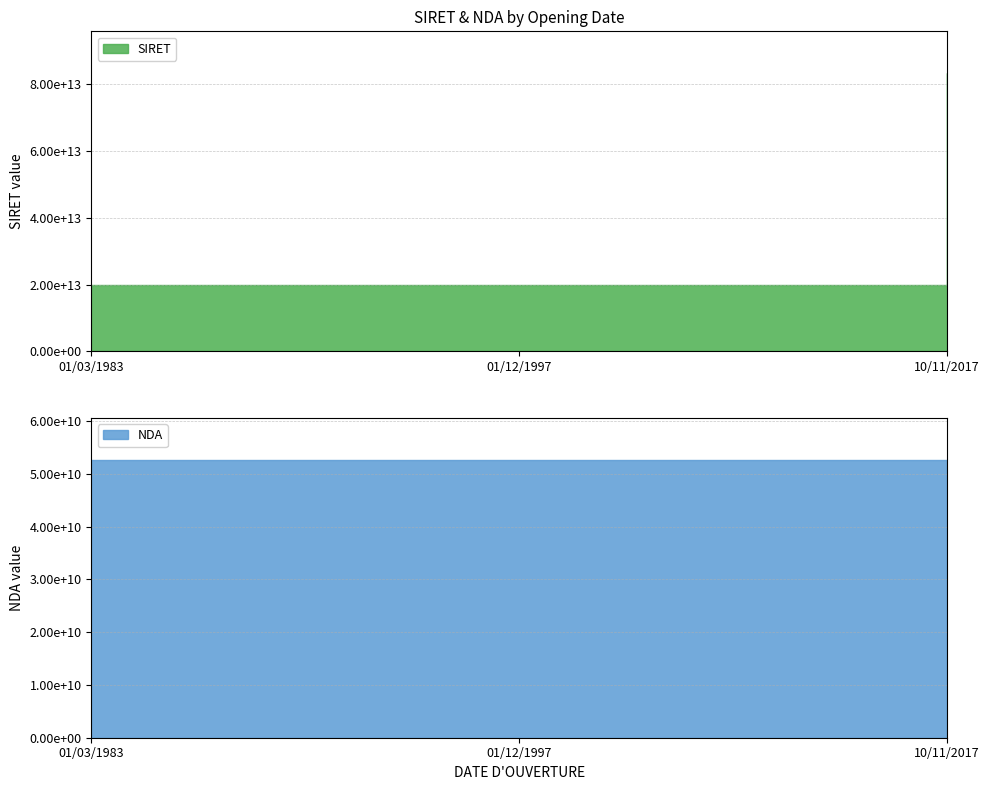

At which label is SIRET closest to 51561088350010?

01/12/1997